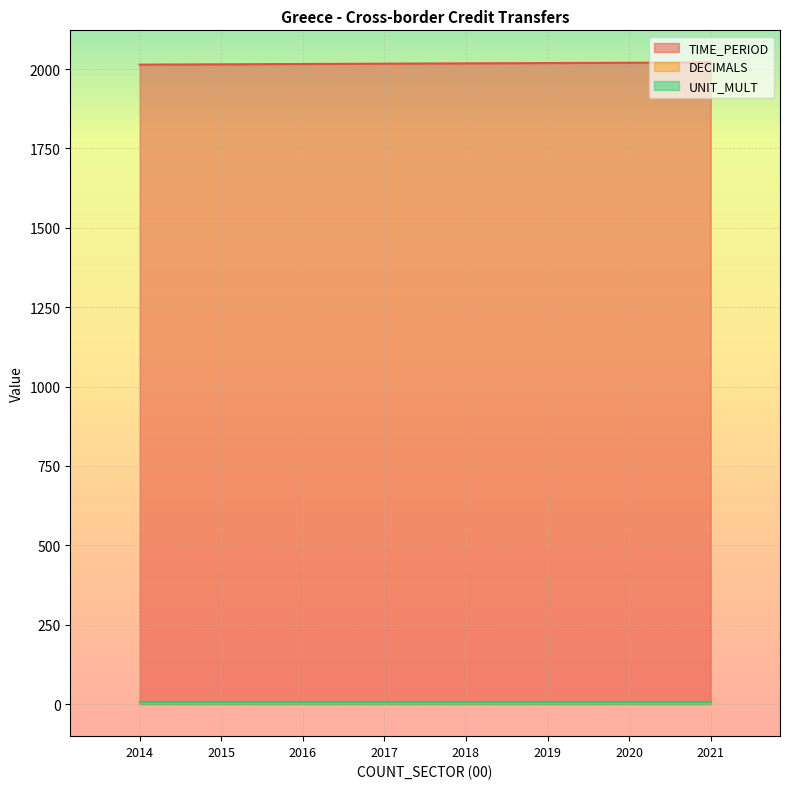

Rank the series by their maximum value, from lowest to highest.

DECIMALS, UNIT_MULT, TIME_PERIOD